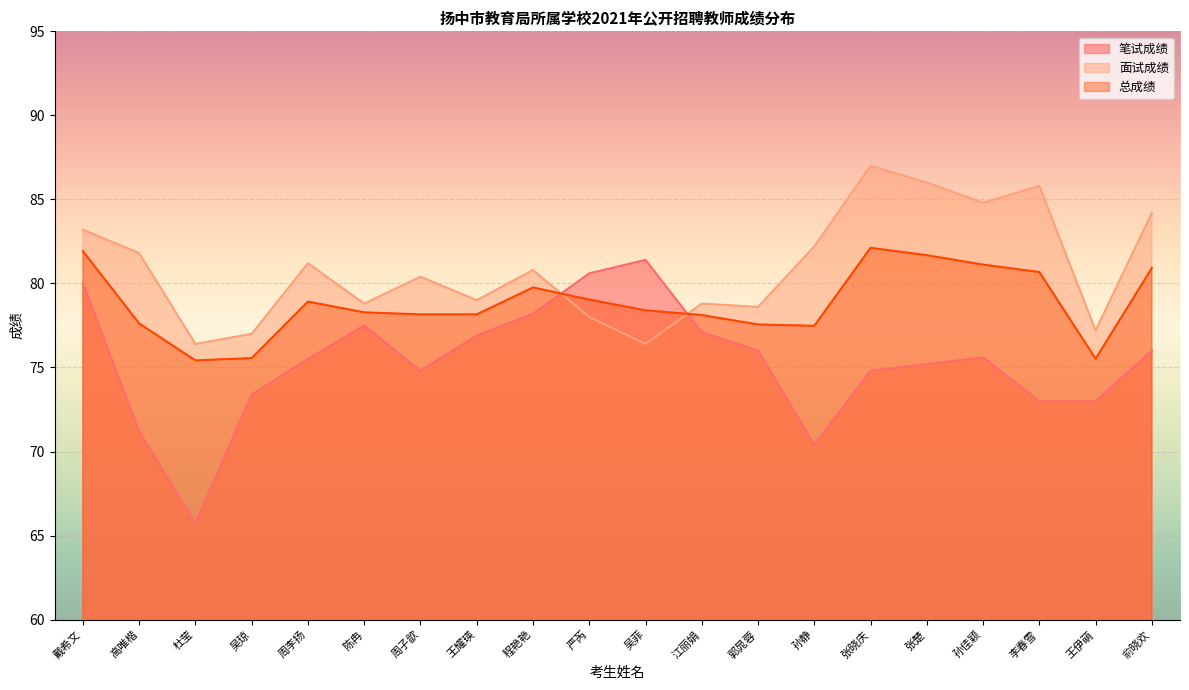

What is the average value of the 面试成绩 series?

80.9